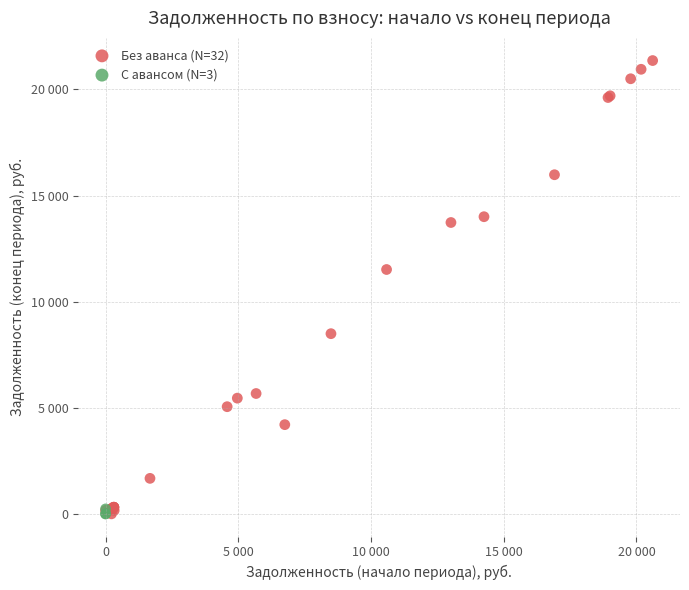

Which series contains the highest Y value?

Без аванса (N=32)